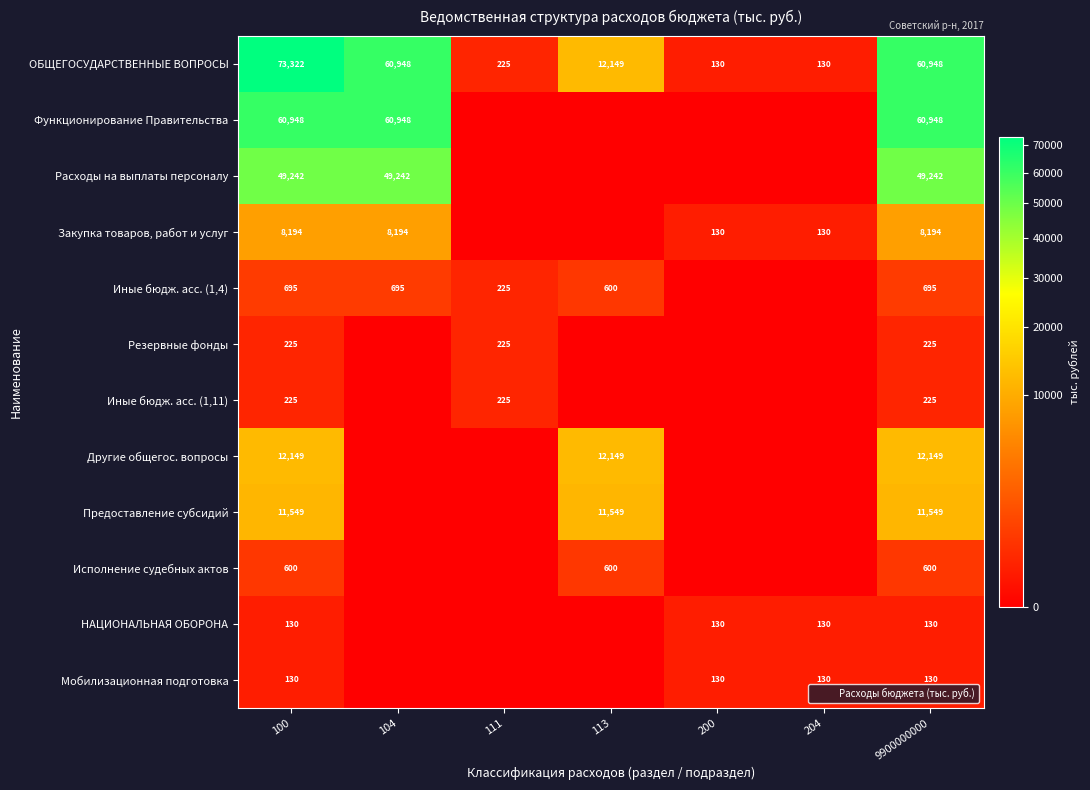

What is the difference between the maximum and second lowest values in the ОБЩЕГОСУДАРСТВЕННЫЕ ВОПРОСЫ series?

73192